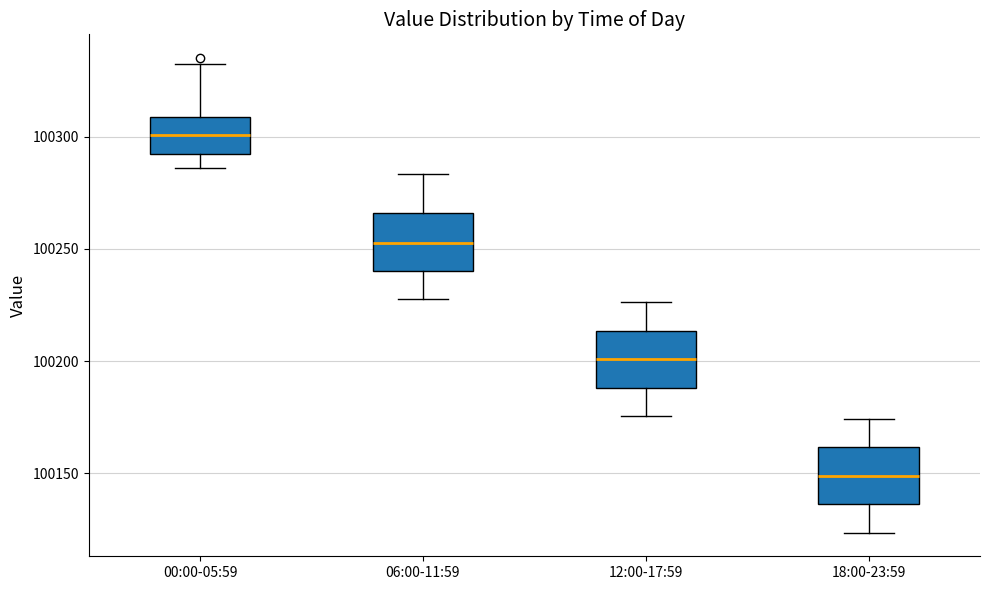

Reading left to right, transcribe this box plot: for each box, give where its median line is, the range the box spans, and where its two whiskers end, as read against the y-axis. The values are not printed on the chart, so give them approximately, as read against the axis.

00:00-05:59: median 100300, box 100290 to 100310, whiskers 100285 to 100330
06:00-11:59: median 100255, box 100240 to 100265, whiskers 100230 to 100285
12:00-17:59: median 100200, box 100190 to 100215, whiskers 100175 to 100225
18:00-23:59: median 100150, box 100135 to 100160, whiskers 100125 to 100175